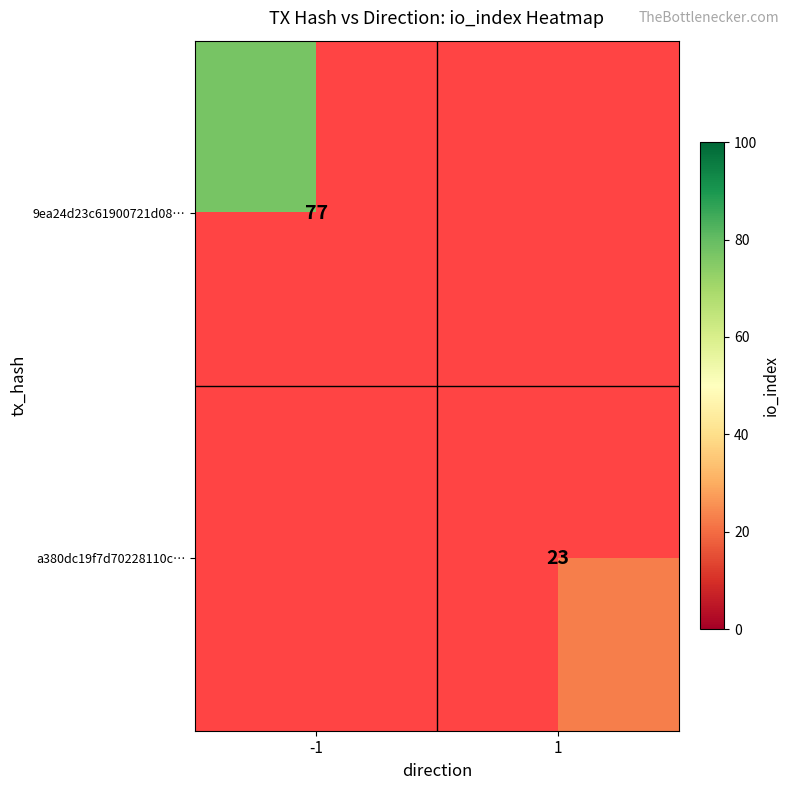

Is it true that 9ea24d23c61900721d08… equals 43.2 at -1?

False